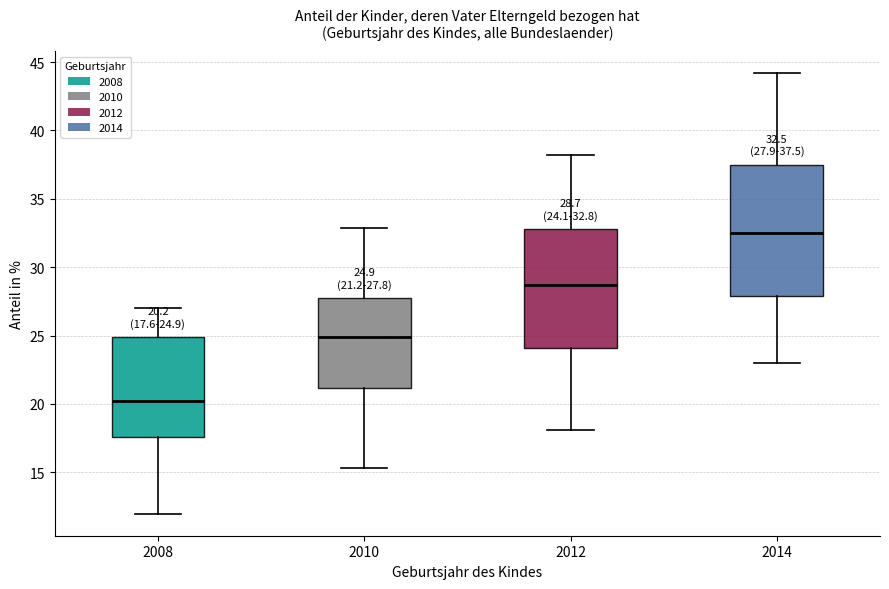

Which box is the tallest, from its lower edge to its upper edge?

2014